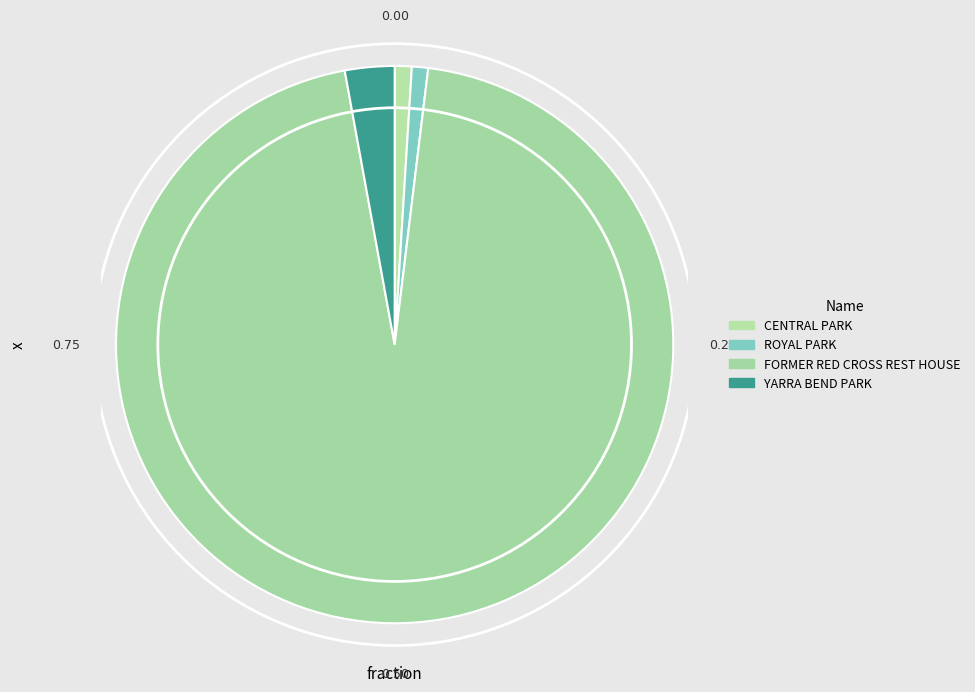

How many slices are in this pie chart?

4